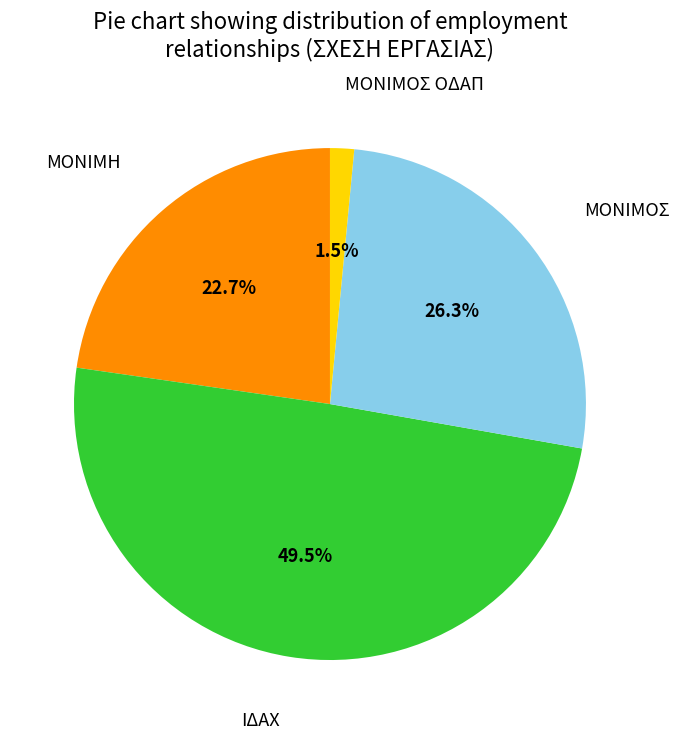

Does any single category account for the majority?

No